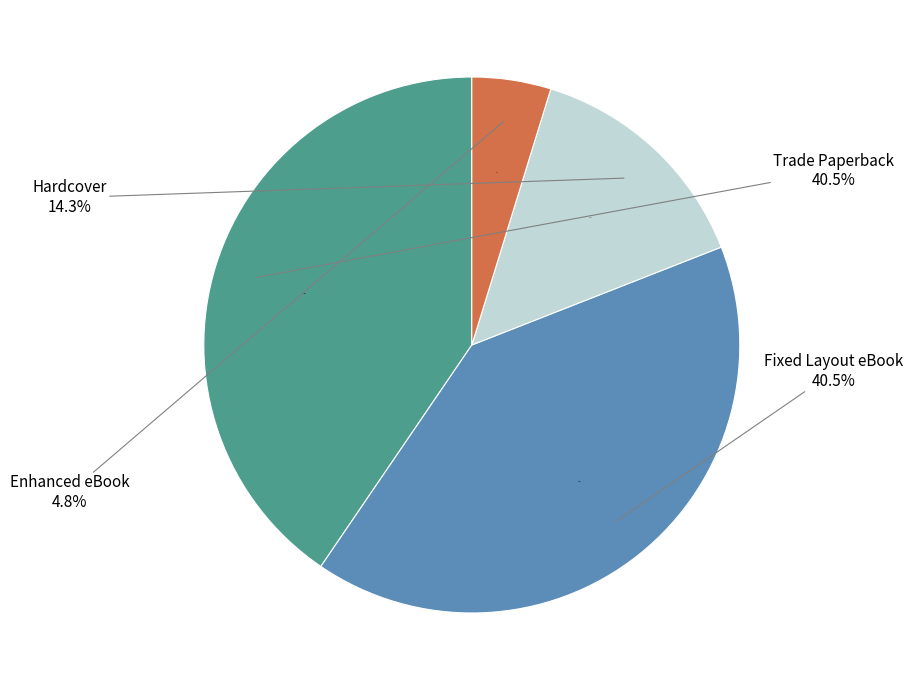

Which slice is the largest?

Trade Paperback